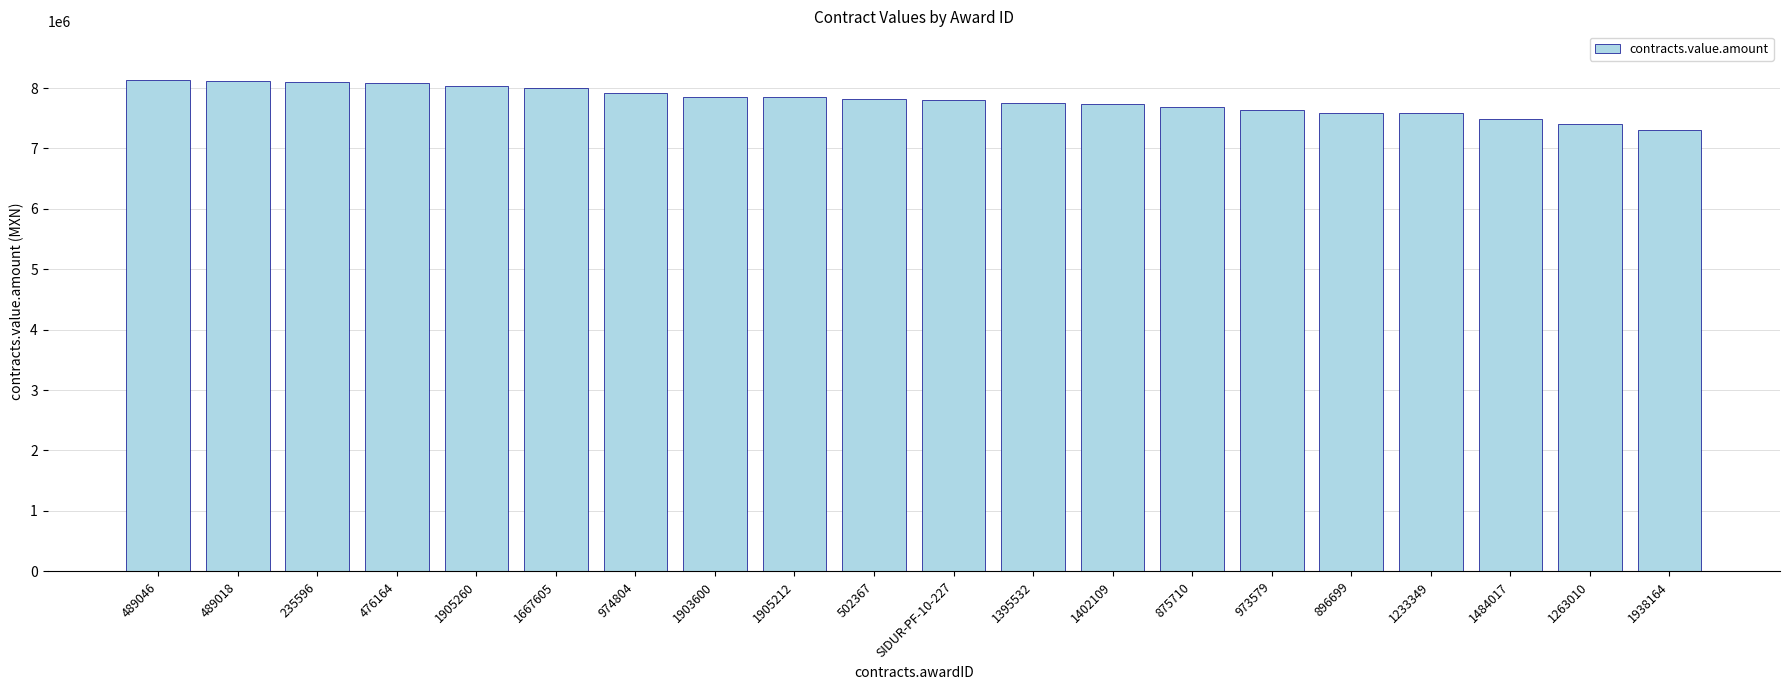

What is the maximum value shown in the chart?

8126573.0